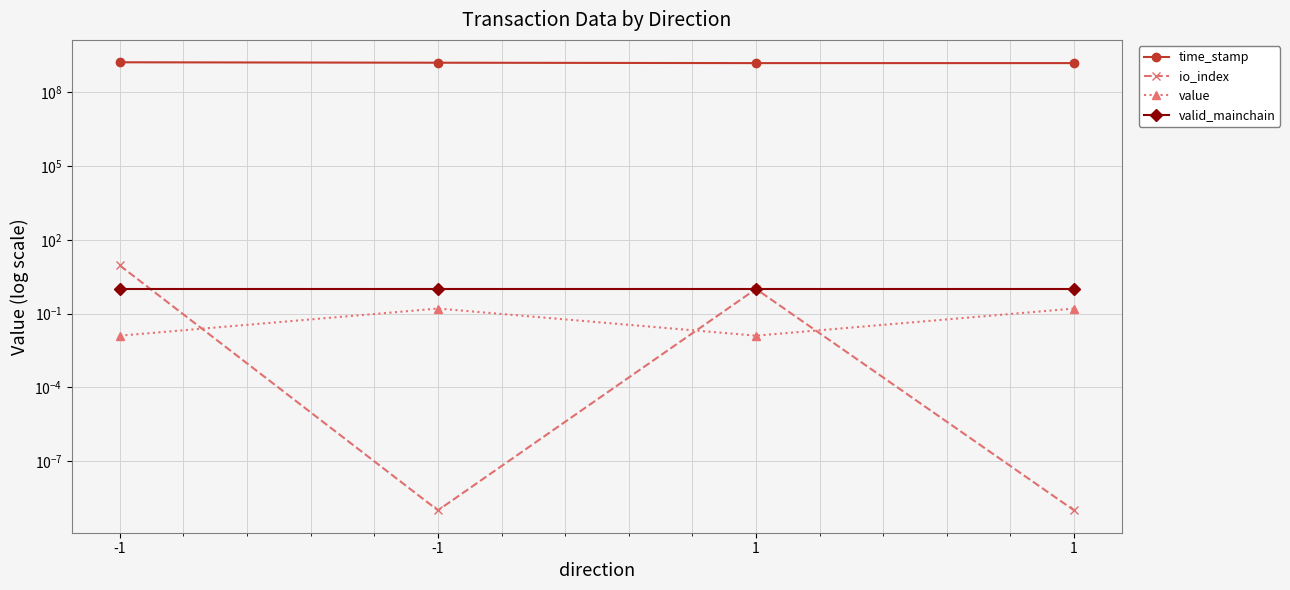

Which has a higher value, -1 or 1?

-1